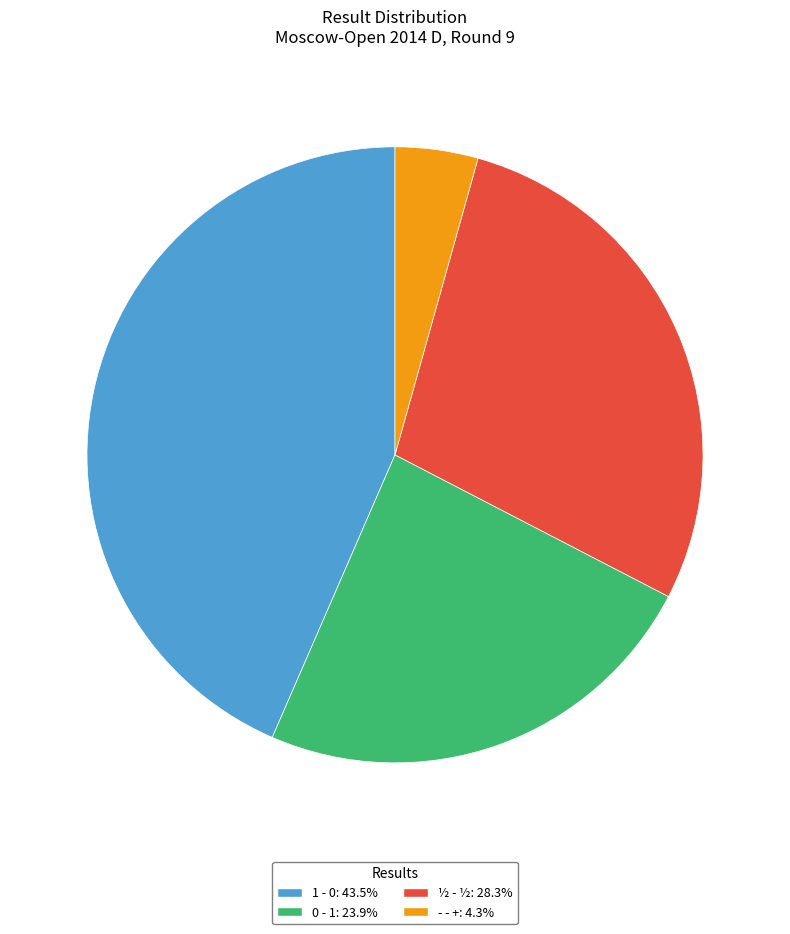

Is the sum of 0 - 1: 23.9% and 1 - 0: 43.5% greater than half?

Yes